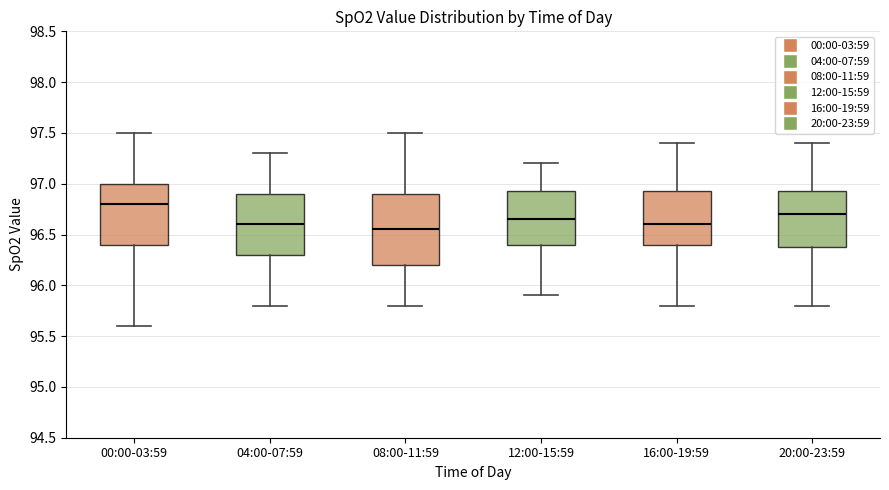

Where is the lower edge of the box for 12:00-15:59 on the y-axis? The values are not printed on the chart, so give them approximately, as read against the axis.

96.40